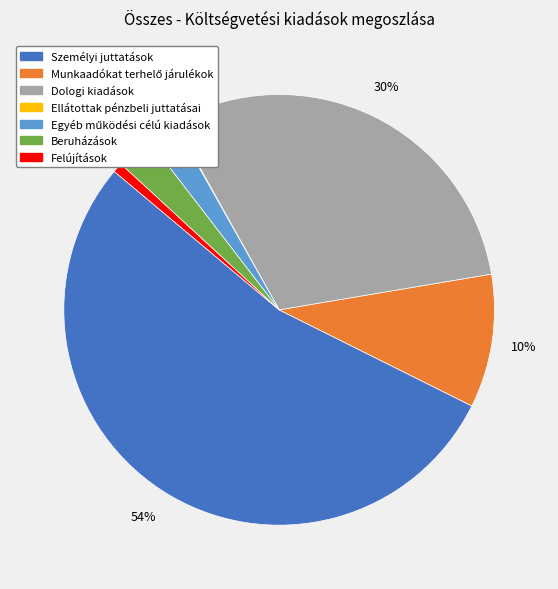

Does Felújítások represent more than half of the total?

No